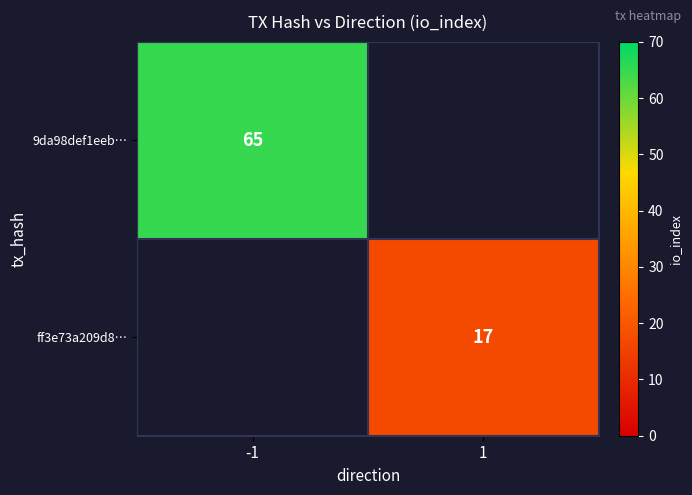

At how many categories does at least one series exceed 43?

1